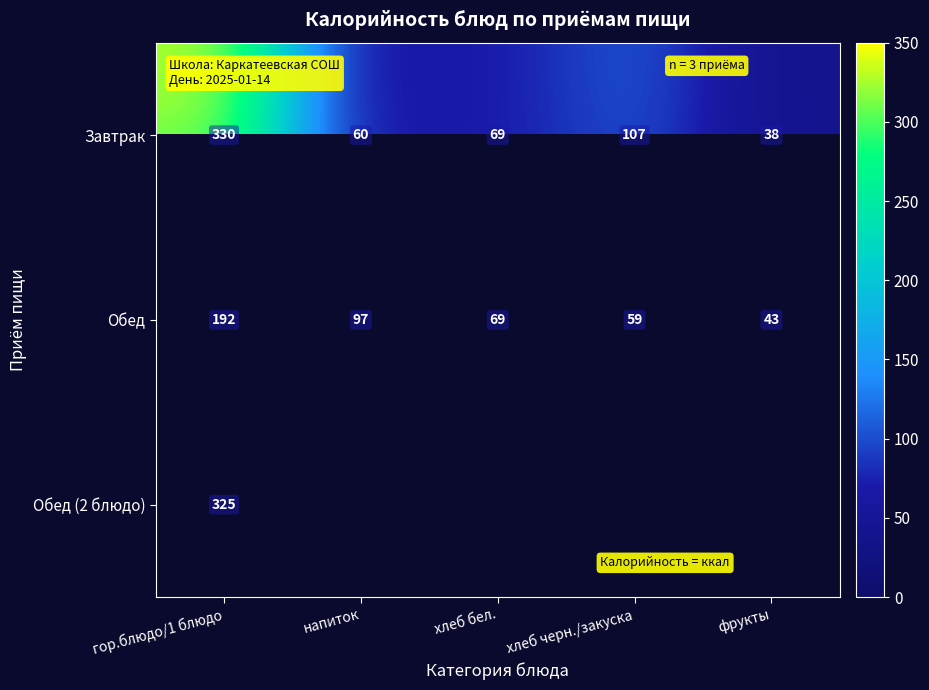

At which label does Завтрак reach its minimum?

фрукты